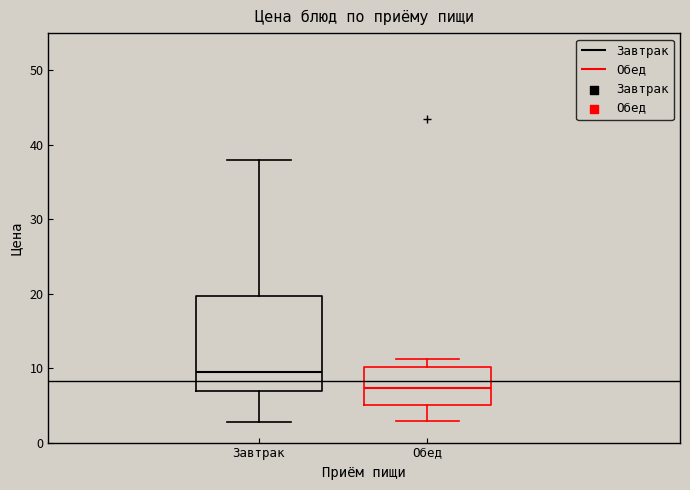

Where does the lower whisker of the box for Завтрак end on the y-axis? The values are not printed on the chart, so give them approximately, as read against the axis.

3